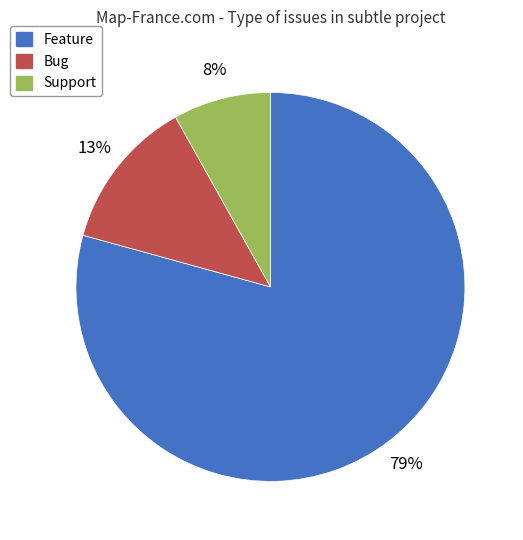

Is the sum of Feature and Support greater than half?

Yes